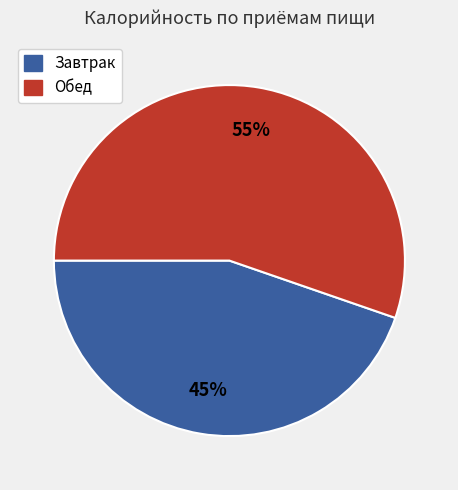

Is it true that Завтрак is 45% of the pie?

True